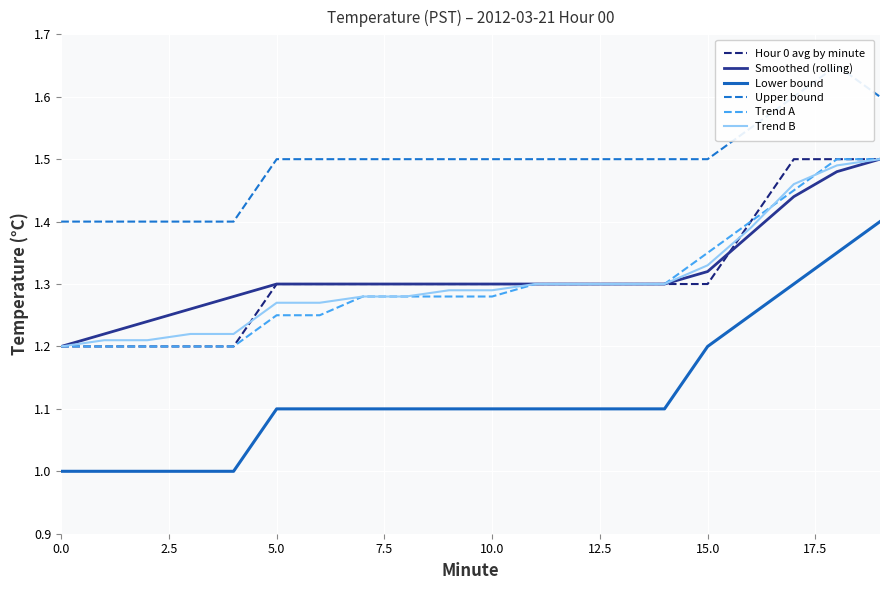

True or false: Trend A and Lower bound cross at least once.

False